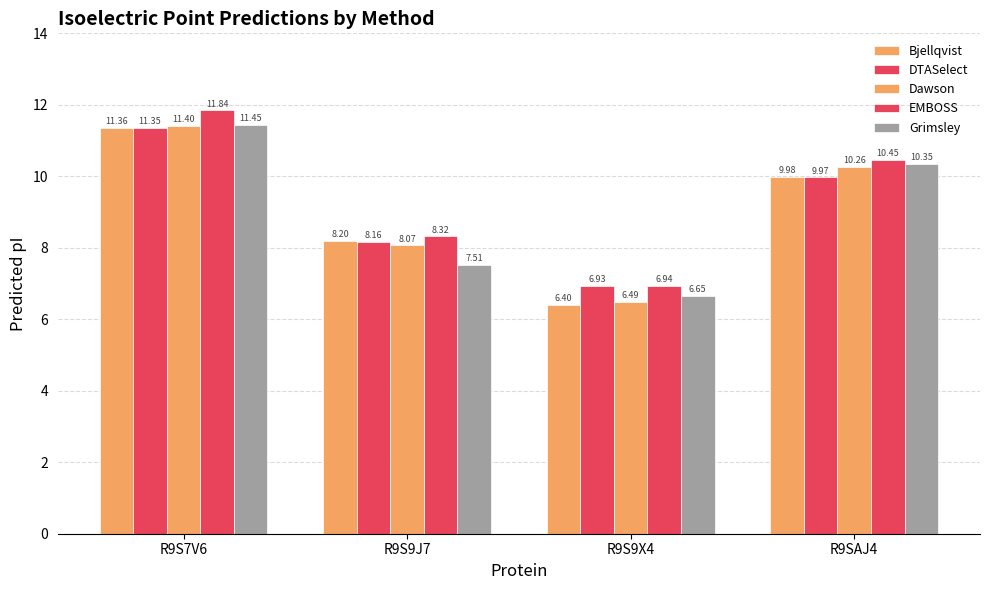

Reading left to right, extract all data points from this chart.

Bjellqvist: 11.4	8.2	6.4	10.0
DTASelect: 11.3	8.2	6.9	10.0
Dawson: 11.4	8.1	6.5	10.3
EMBOSS: 11.8	8.3	6.9	10.5
Grimsley: 11.4	7.5	6.6	10.3